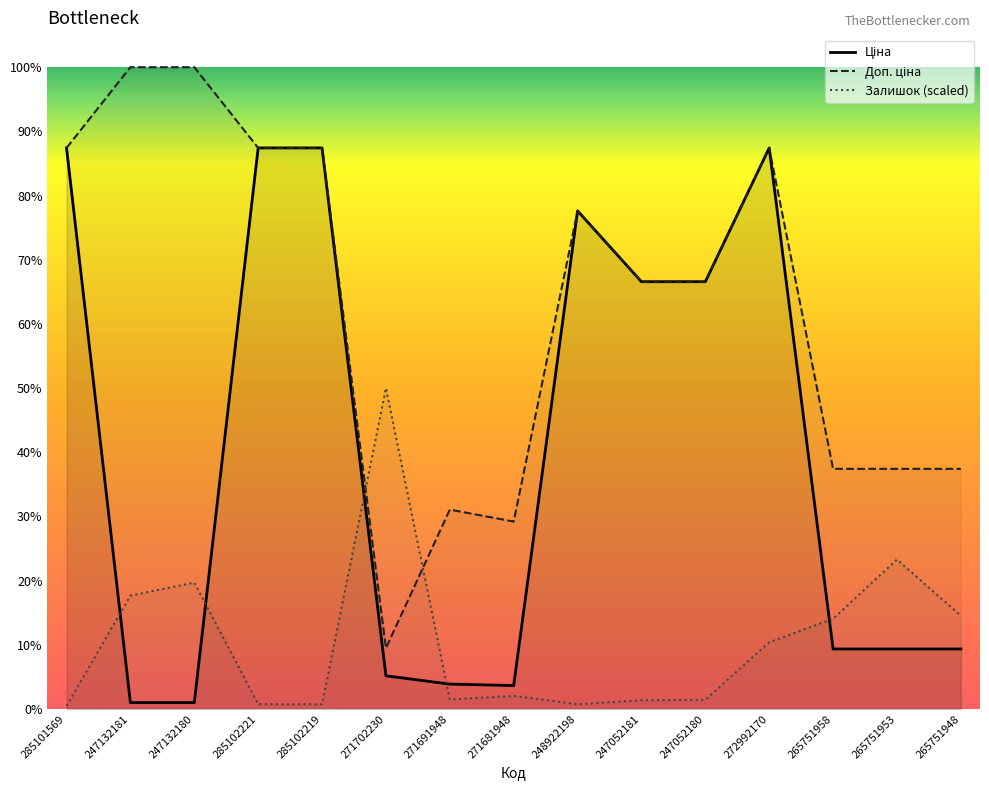

How many series are shown in this chart?

3